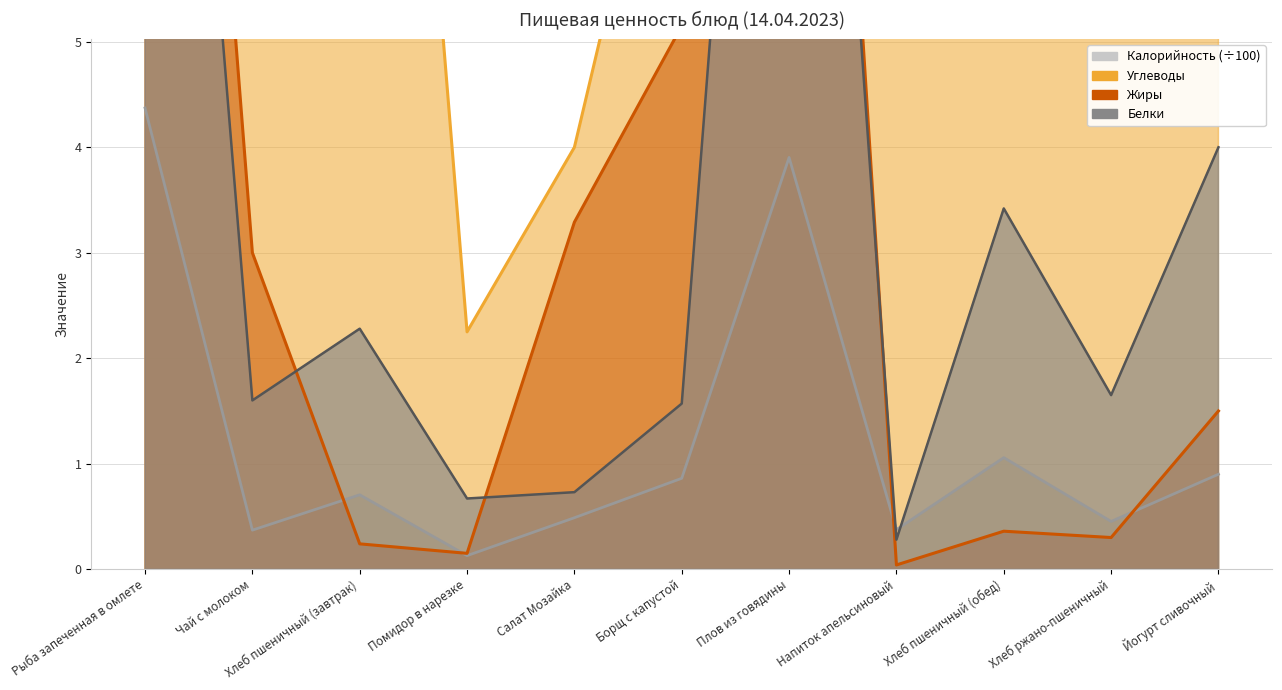

How many interior local valleys does the Белки series have?

4